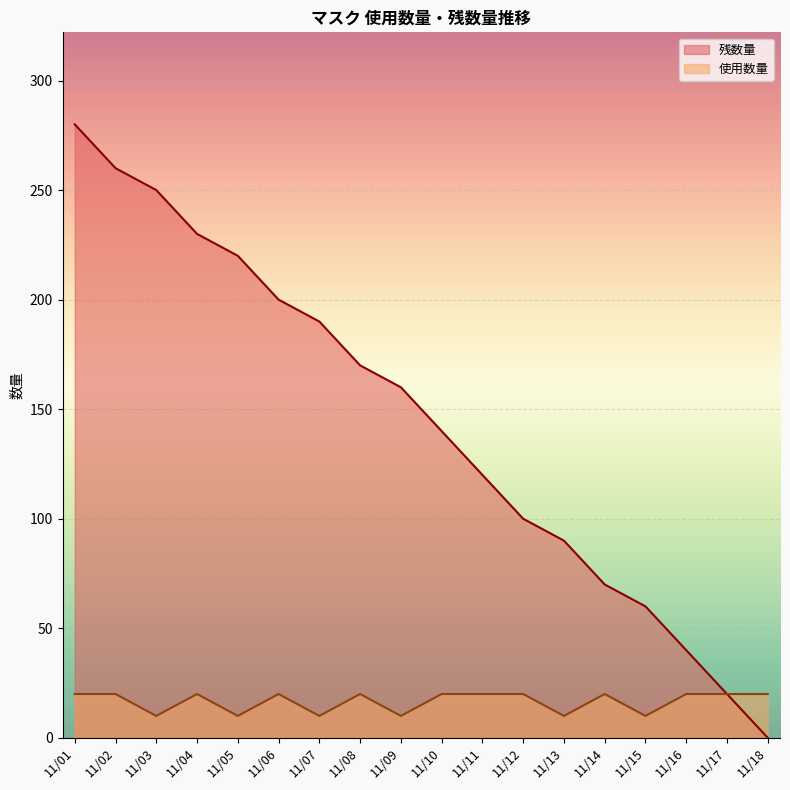

Is it true that 残数量 equals 68 at 11/09?

False